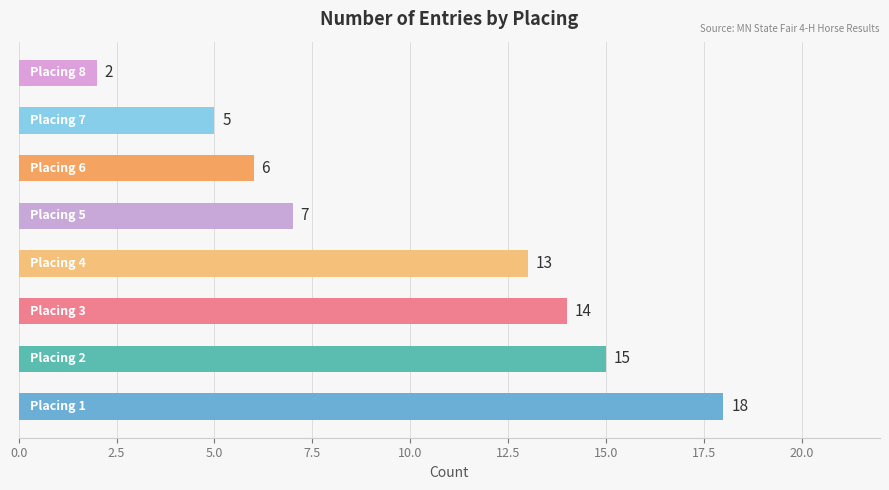

What is the difference between the maximum and minimum values?

16